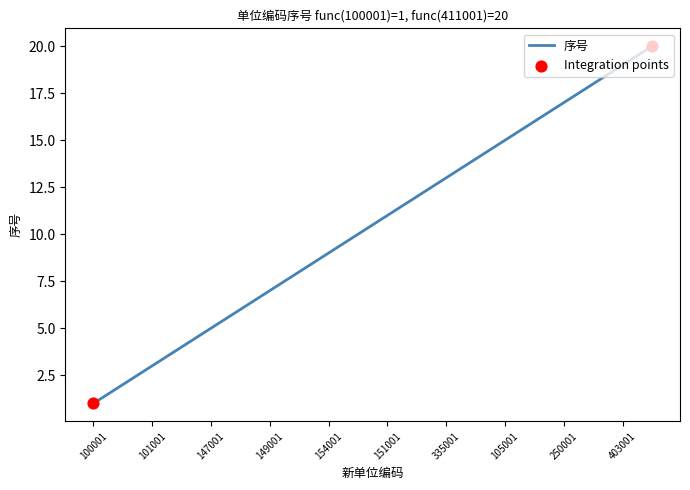

What is the difference between the maximum and minimum values?

19.0